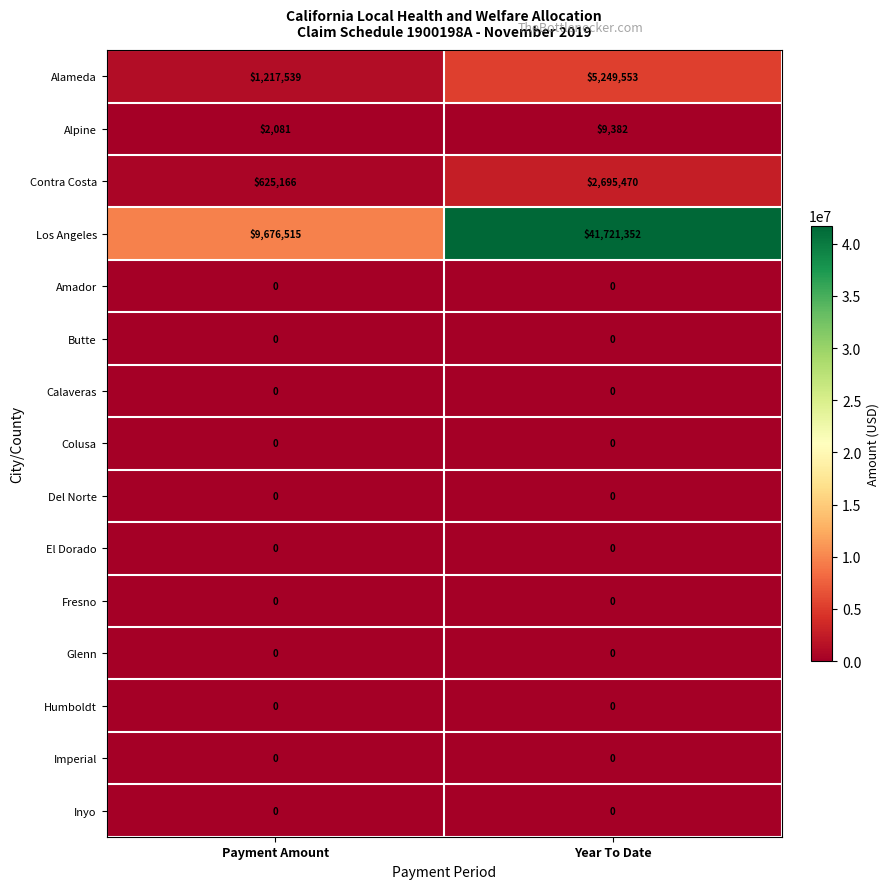

The Alpine series shows 9382 at Year To Date. True or false?

True